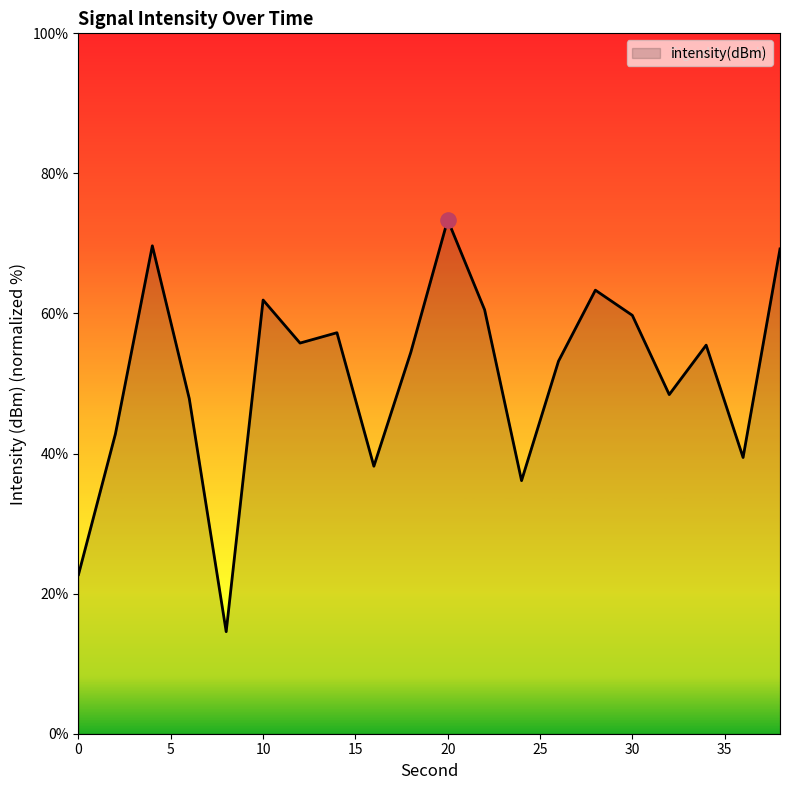

What is the smallest value displayed?

14.6